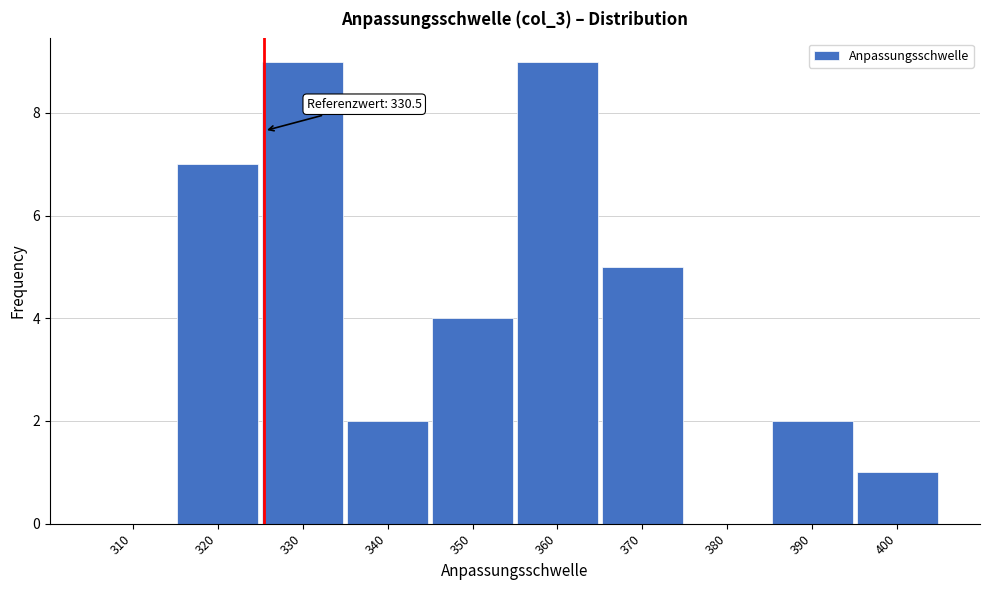

Reading left to right, transcribe all the data shown in this chart.

310=0	320=7	330=9	340=2	350=4	360=9	370=5	380=0	390=2	400=1